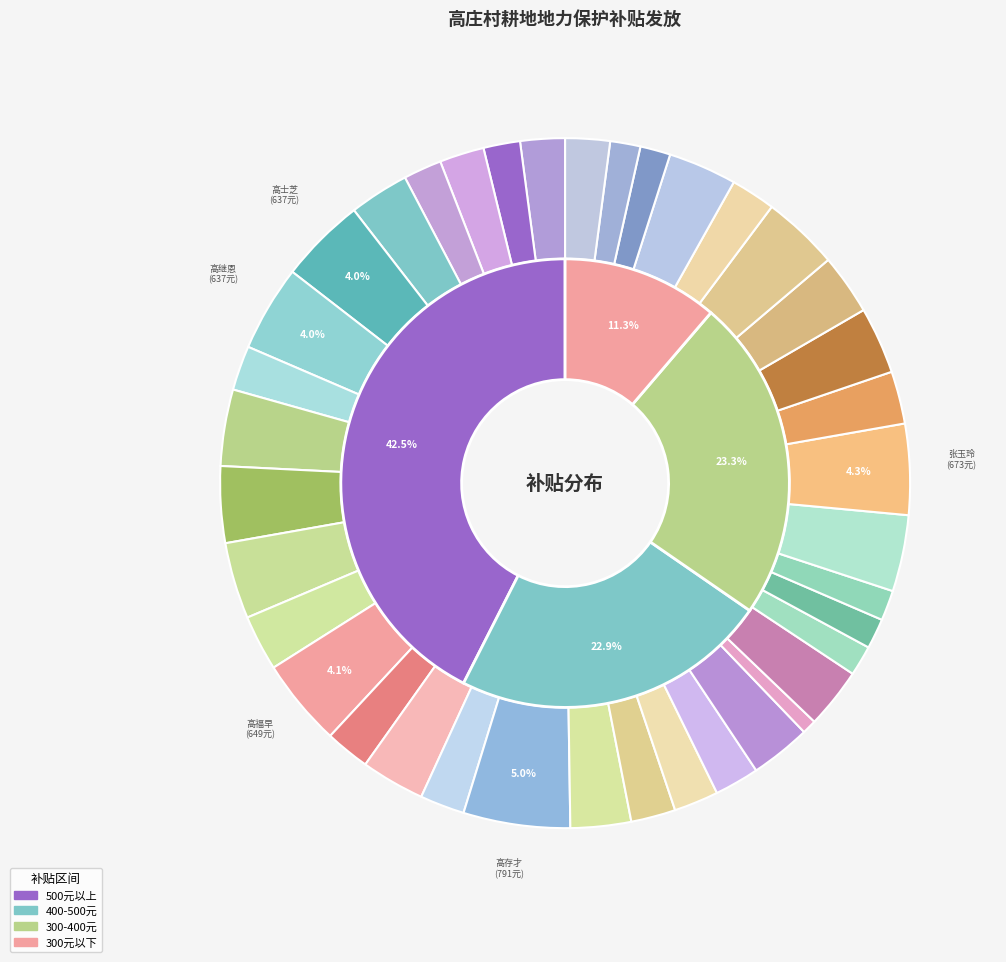

True or false: 高程氏 accounts for 2% of the total.

True